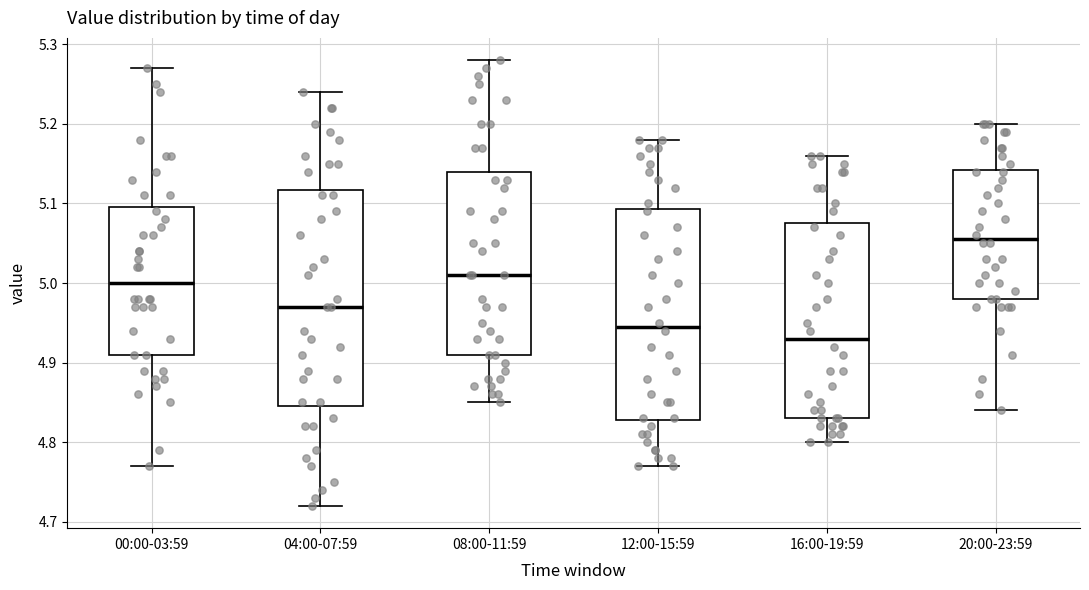

Reading left to right, read every box against the y-axis: the position of its median line, the range the box covers, and the ends of its whiskers. The values are not printed on the chart, so give them approximately, as read against the axis.

00:00-03:59: median 5.00, box 4.91 to 5.10, whiskers 4.77 to 5.27
04:00-07:59: median 4.97, box 4.85 to 5.12, whiskers 4.72 to 5.24
08:00-11:59: median 5.01, box 4.91 to 5.14, whiskers 4.85 to 5.28
12:00-15:59: median 4.95, box 4.83 to 5.09, whiskers 4.77 to 5.18
16:00-19:59: median 4.93, box 4.83 to 5.08, whiskers 4.80 to 5.16
20:00-23:59: median 5.06, box 4.98 to 5.14, whiskers 4.84 to 5.20